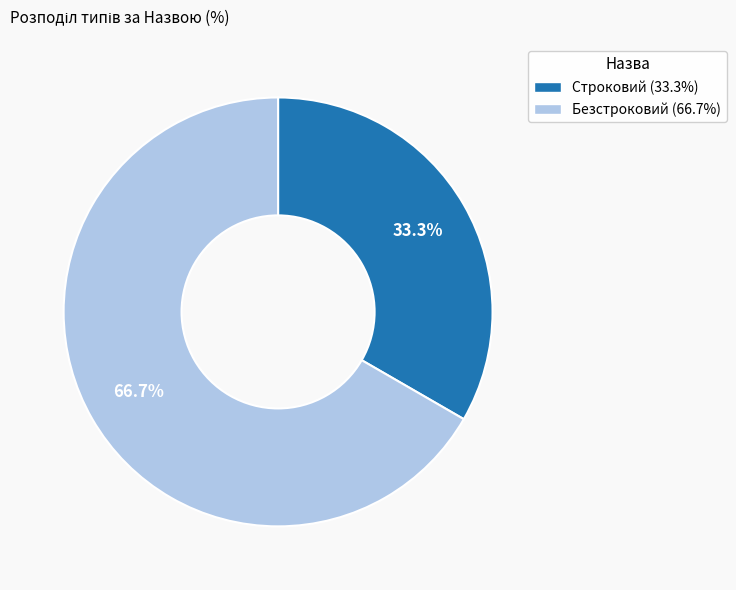

To the nearest percent, what is the average slice percentage?

50%